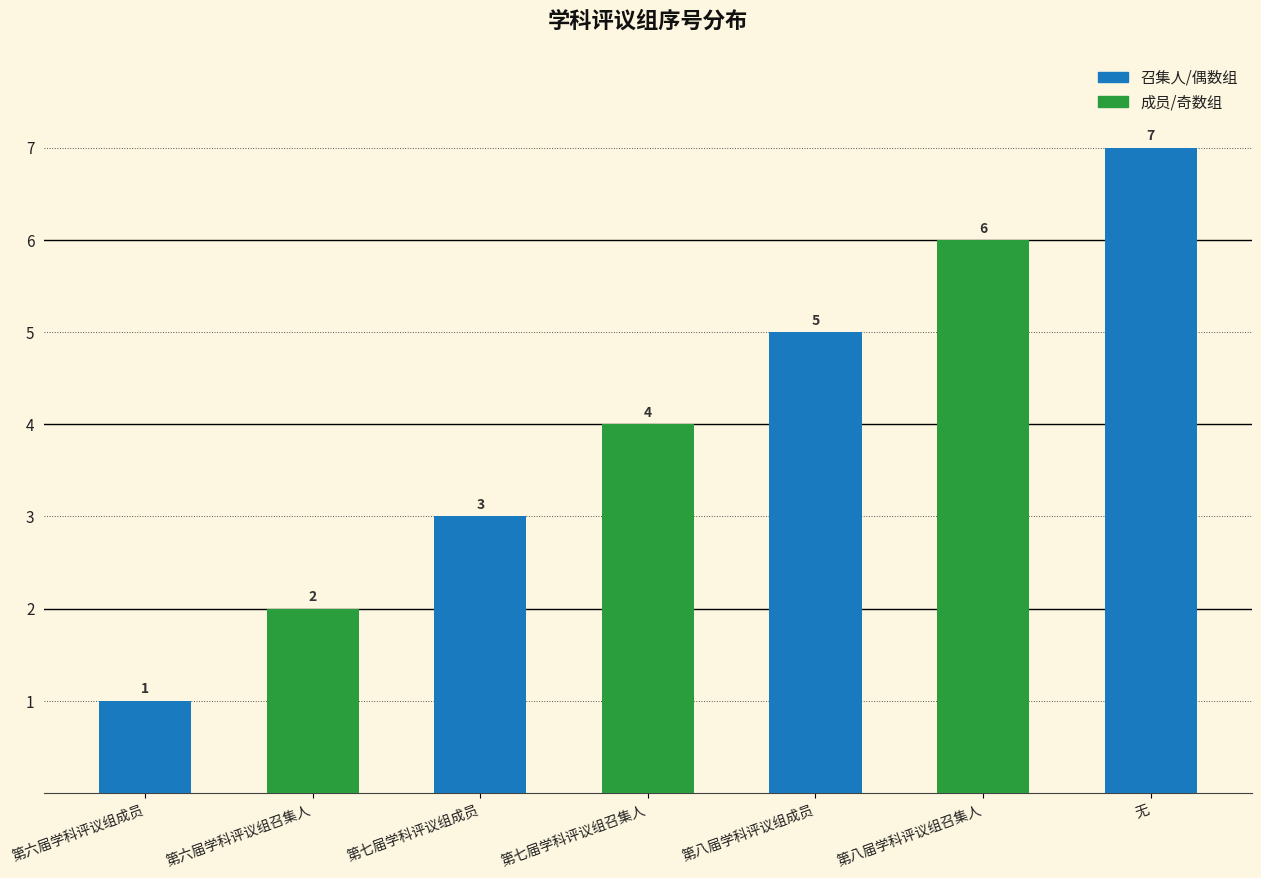

Which label corresponds to the largest value in the chart?

无